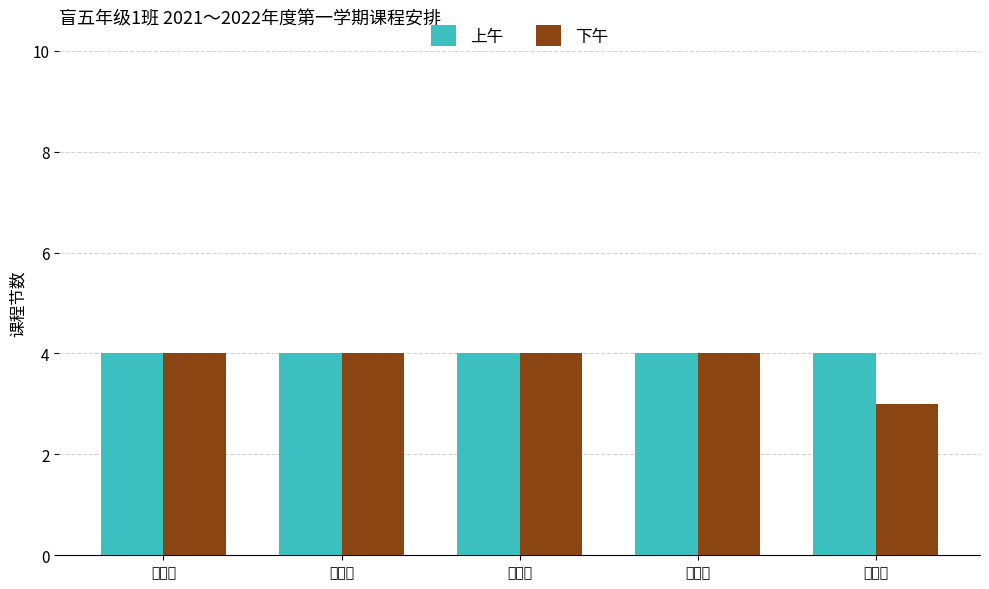

What is the label of the 1st bar from the right?

星期五